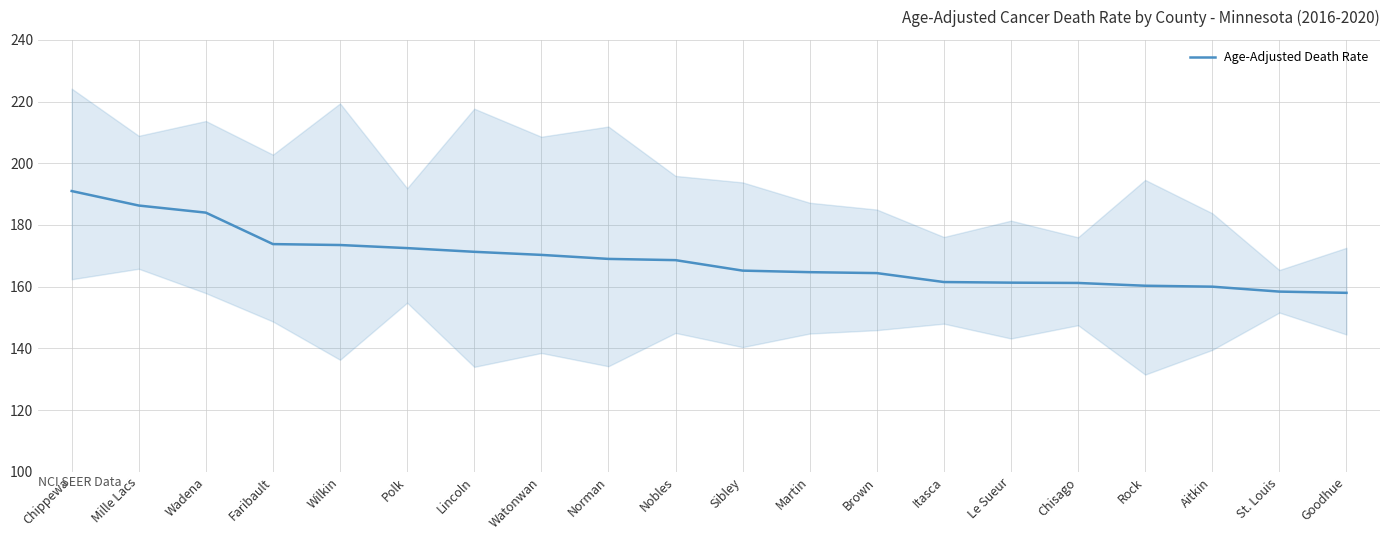

Reading left to right, list all the values displayed in this chart.

Chippewa=191.0	Mille Lacs=186.3	Wadena=184.0	Faribault=173.8	Wilkin=173.5	Polk=172.5	Lincoln=171.3	Watonwan=170.3	Norman=169.0	Nobles=168.6	Sibley=165.2	Martin=164.7	Brown=164.4	Itasca=161.5	Le Sueur=161.3	Chisago=161.2	Rock=160.3	Aitkin=160.0	St. Louis=158.4	Goodhue=158.0